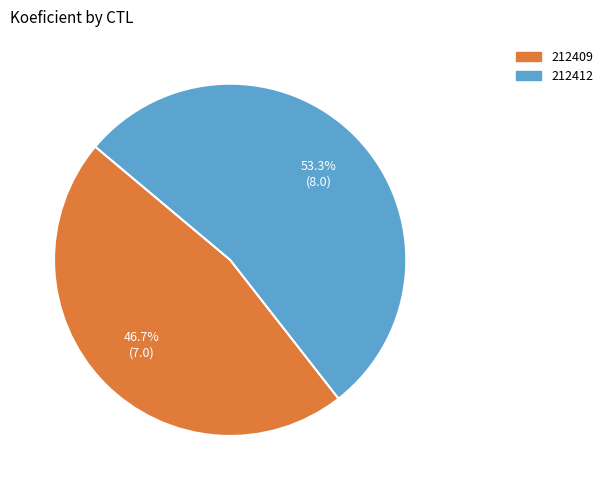

Combined, what portion of the pie is 212412 and 212409?

100.0%